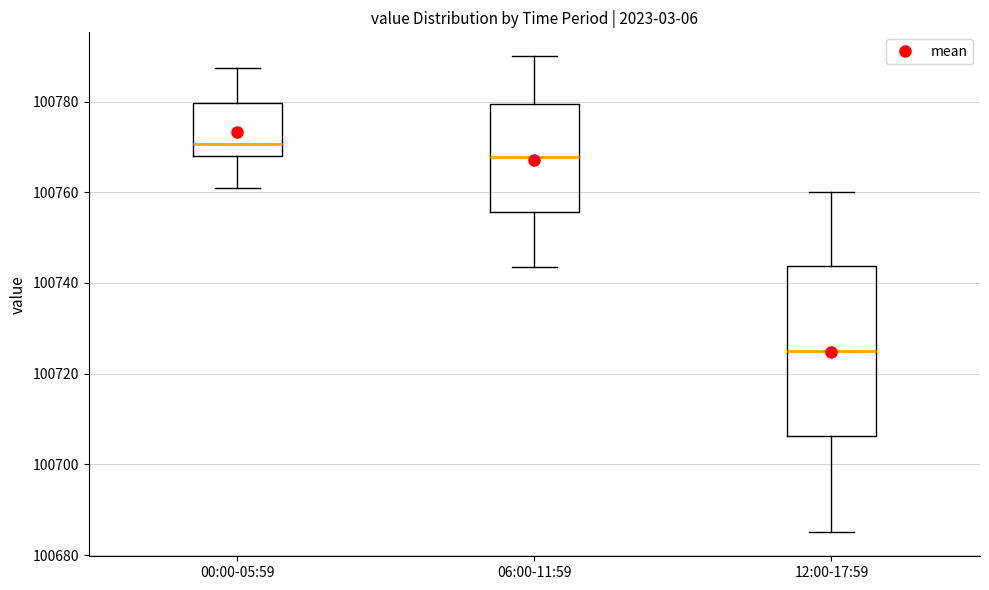

Reading left to right, read every box against the y-axis: the position of its median line, the range the box covers, and the ends of its whiskers. The values are not printed on the chart, so give them approximately, as read against the axis.

00:00-05:59: median 100770, box 100768 to 100780, whiskers 100762 to 100788
06:00-11:59: median 100768, box 100756 to 100780, whiskers 100744 to 100790
12:00-17:59: median 100726, box 100706 to 100744, whiskers 100686 to 100760